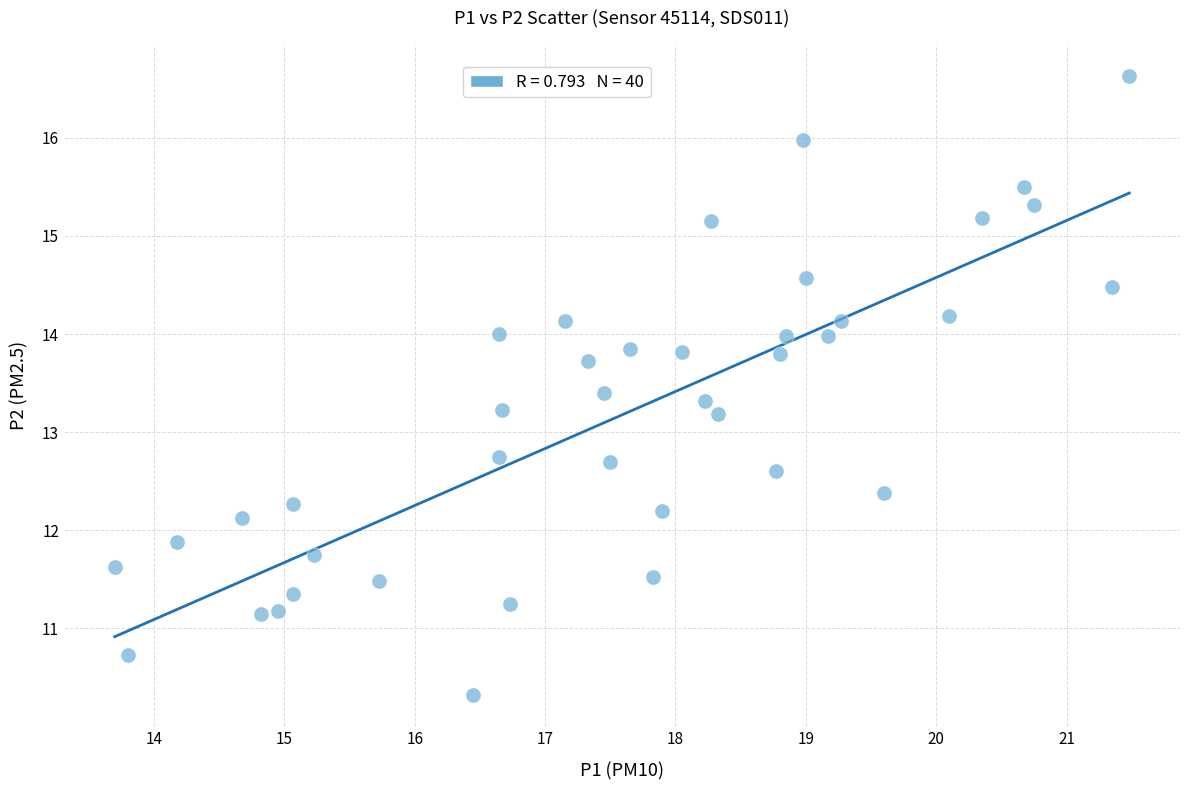

What is the range of X values (max minus min)?

7.8